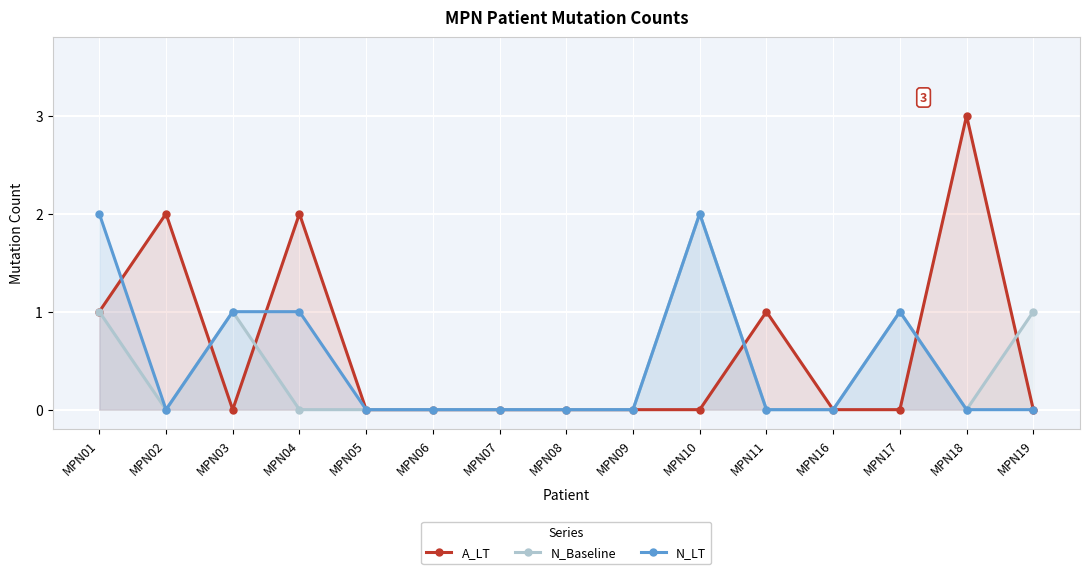

What is the value of the A_LT point at the 4th from the left?

2